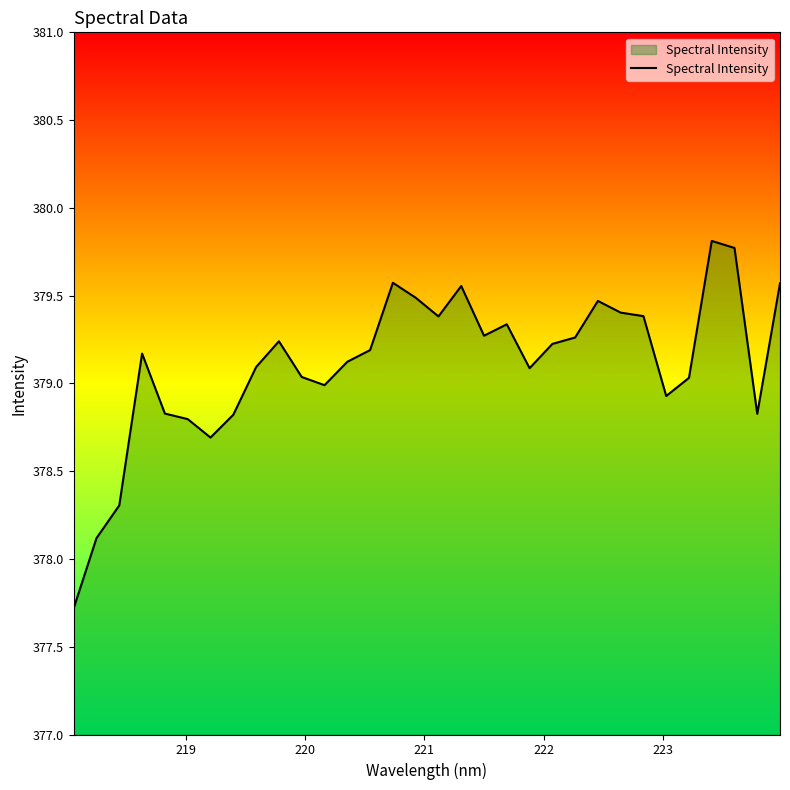

What is the maximum value shown in the chart?

379.8